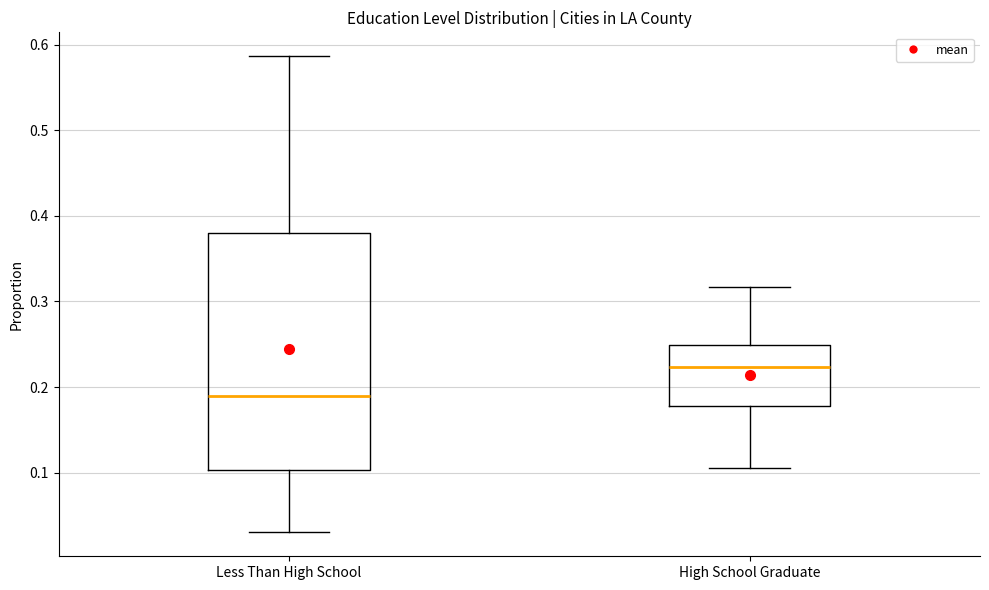

Which box has the lowest median line?

Less Than High School